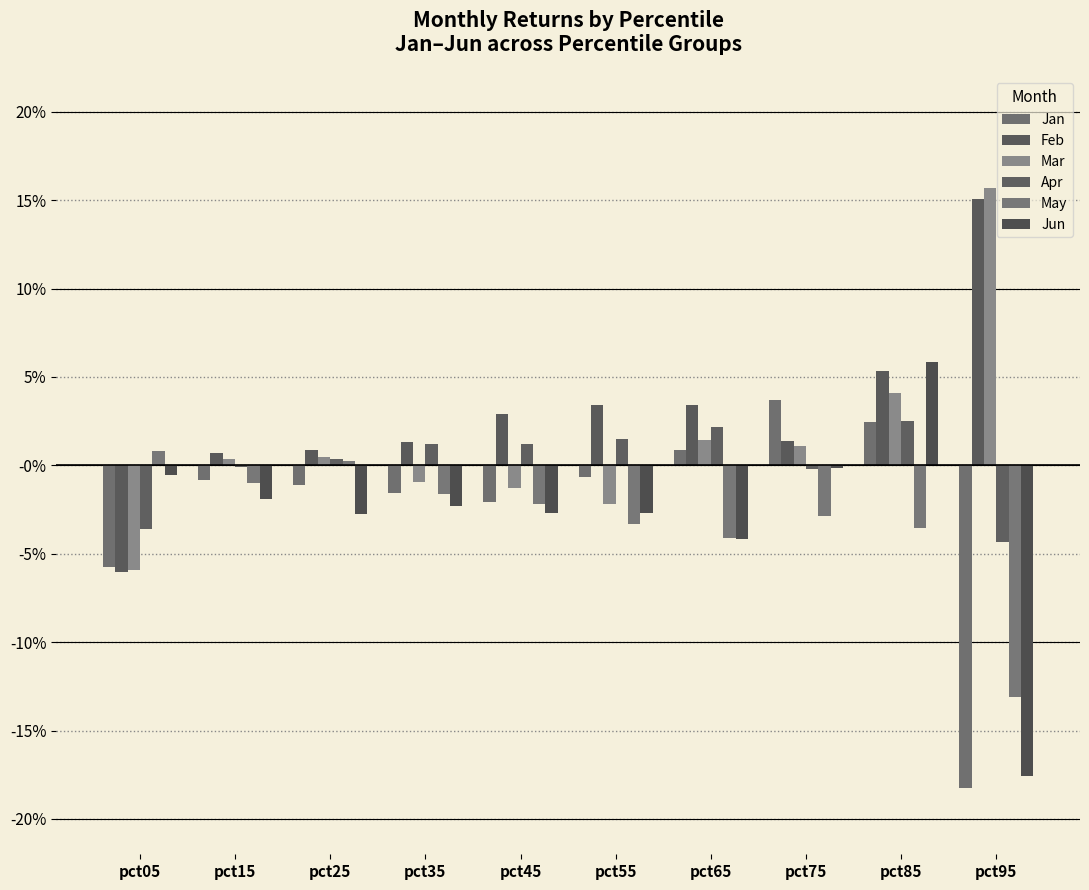

Reading left to right, what are all the values shown in this chart?

Jan: -0.1	-0.0	-0.0	-0.0	-0.0	-0.0	0.0	0.0	0.0	-0.2
Feb: -0.1	0.0	0.0	0.0	0.0	0.0	0.0	0.0	0.1	0.2
Mar: -0.1	0.0	0.0	-0.0	-0.0	-0.0	0.0	0.0	0.0	0.2
Apr: -0.0	-0.0	0.0	0.0	0.0	0.0	0.0	-0.0	0.0	-0.0
May: 0.0	-0.0	0.0	-0.0	-0.0	-0.0	-0.0	-0.0	-0.0	-0.1
Jun: -0.0	-0.0	-0.0	-0.0	-0.0	-0.0	-0.0	-0.0	0.1	-0.2